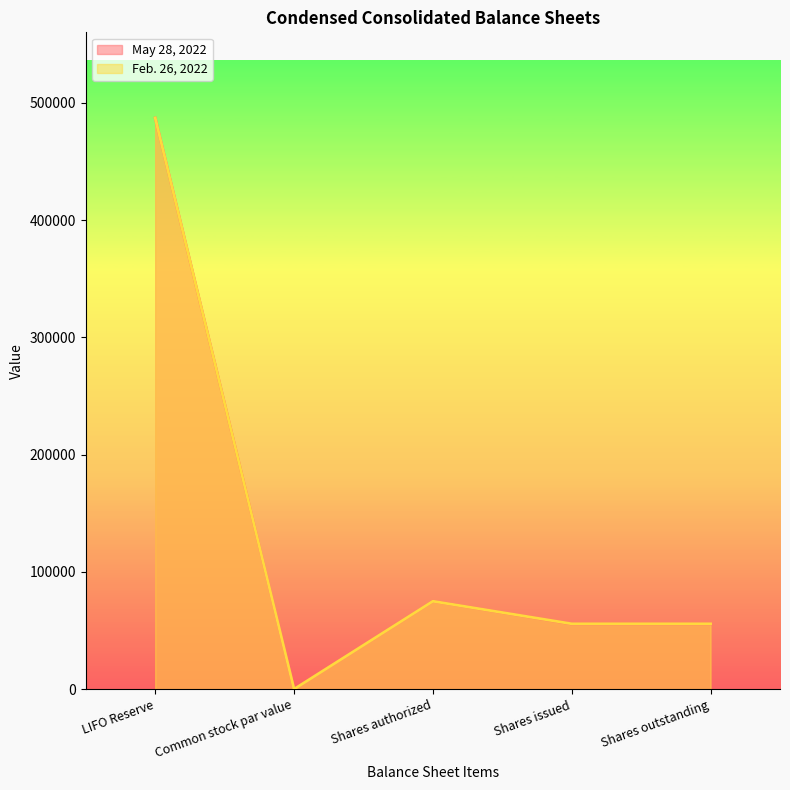

Between Shares issued and Shares outstanding, which series saw the biggest shift?

May 28, 2022